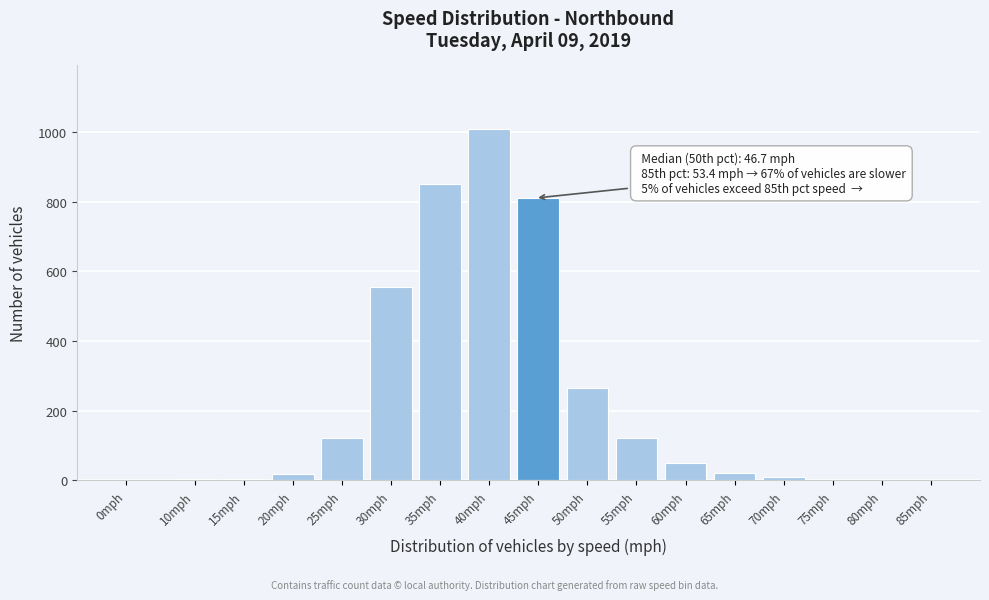

Which label corresponds to the largest value in the chart?

40mph